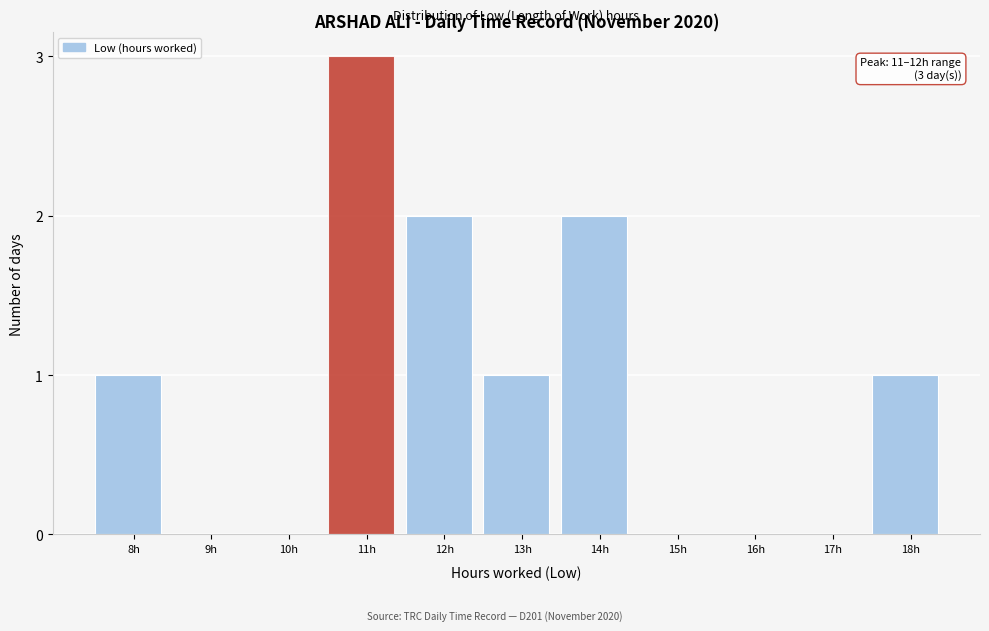

Reading left to right, transcribe all the data shown in this chart.

8h=1	9h=0	10h=0	11h=3	12h=2	13h=1	14h=2	15h=0	16h=0	17h=0	18h=1